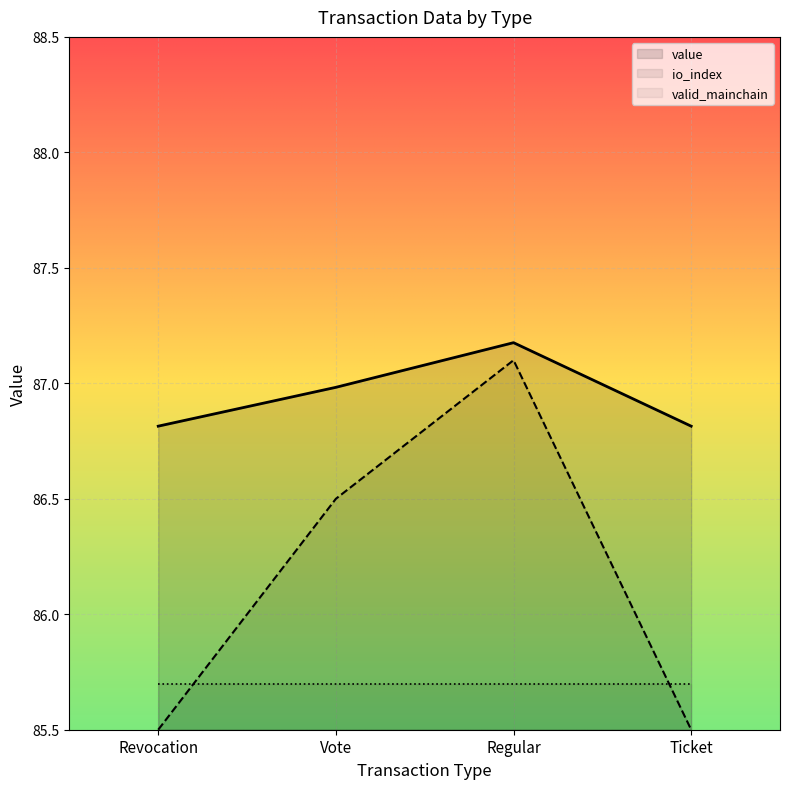

What is the sum of all value values?

347.8